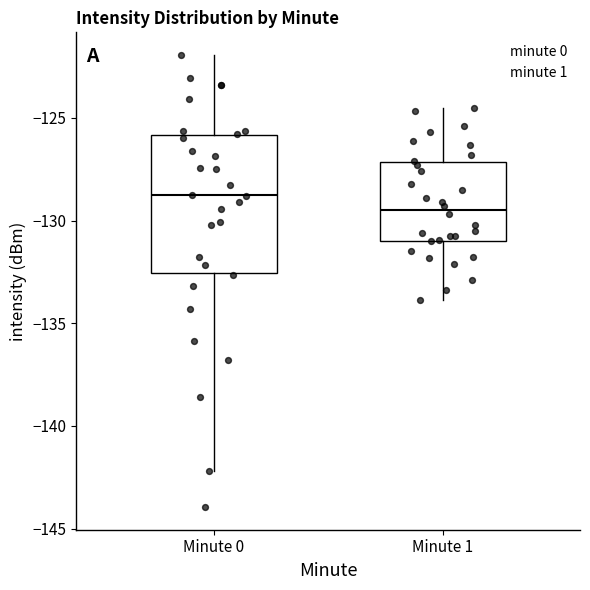

Reading left to right, read every box against the y-axis: the position of its median line, the range the box covers, and the ends of its whiskers. The values are not printed on the chart, so give them approximately, as read against the axis.

Minute 0: median -129.0, box -132.5 to -126.0, whiskers -142.0 to -122.0
Minute 1: median -129.5, box -131.0 to -127.0, whiskers -134.0 to -124.5